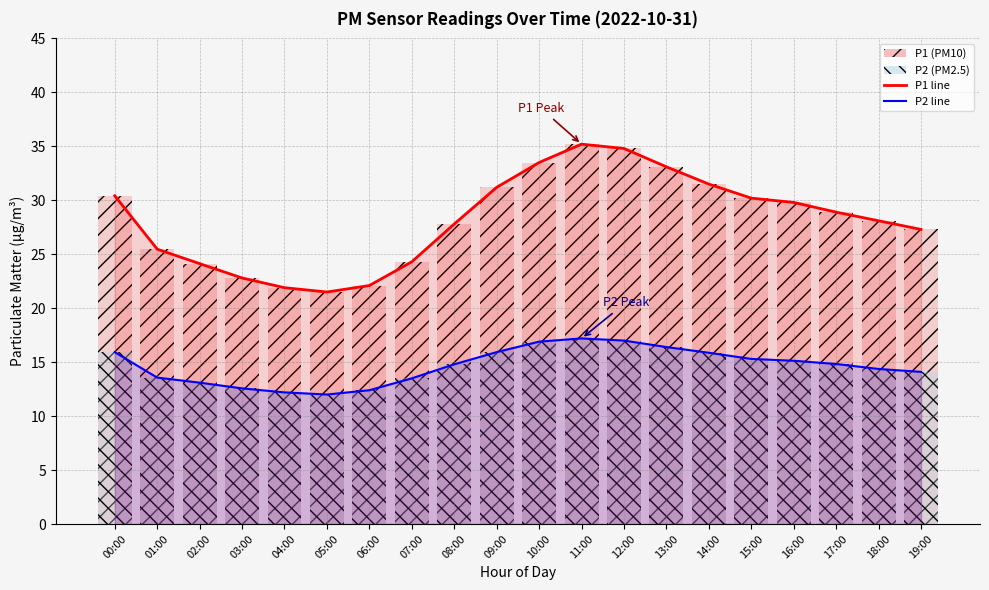

What is the difference between the second highest and minimum values in the P1 (PM10) series?

13.3